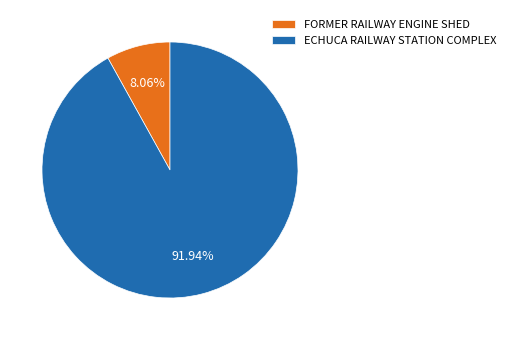

How many segments does this pie chart have?

2